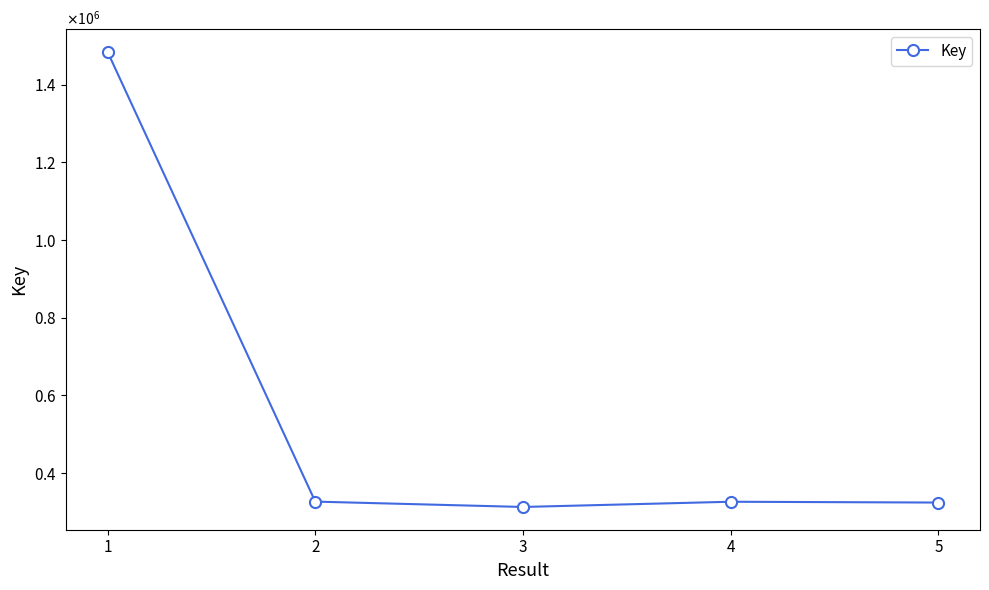

At which label is the value closest to 898836?

2